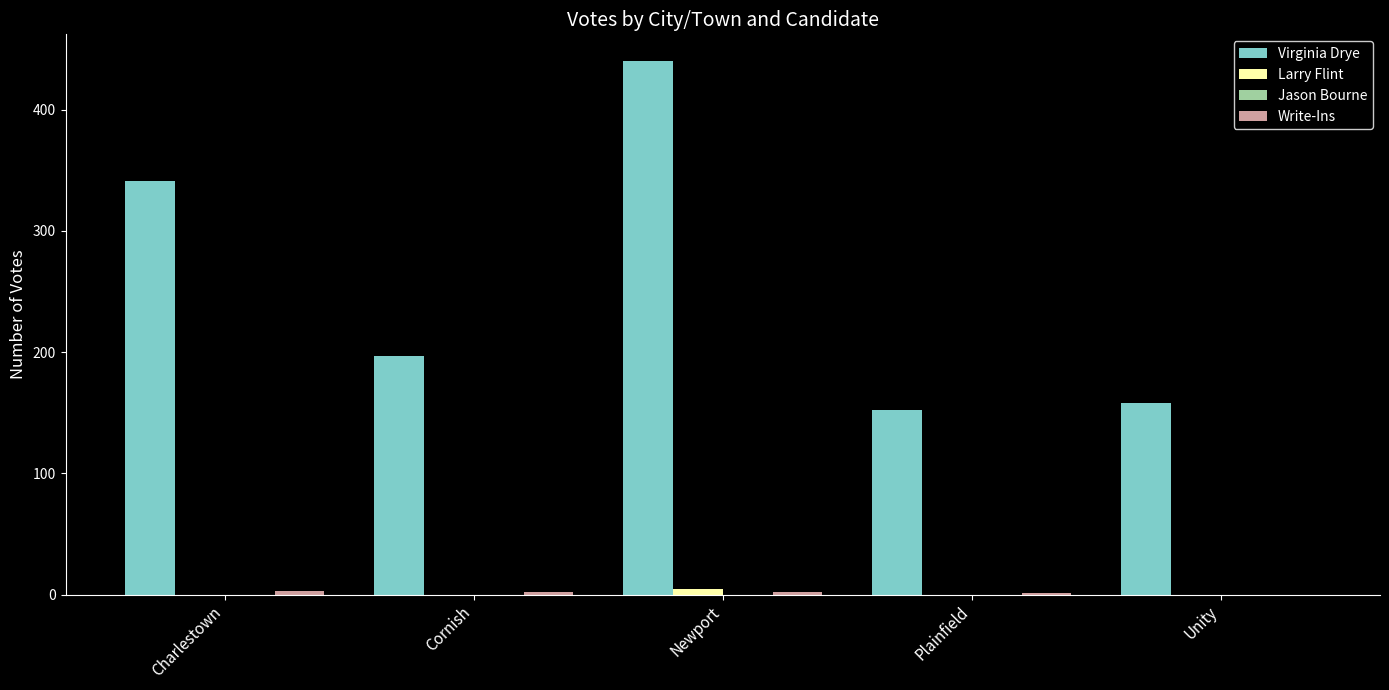

Which series has the largest total across all categories?

Virginia Drye